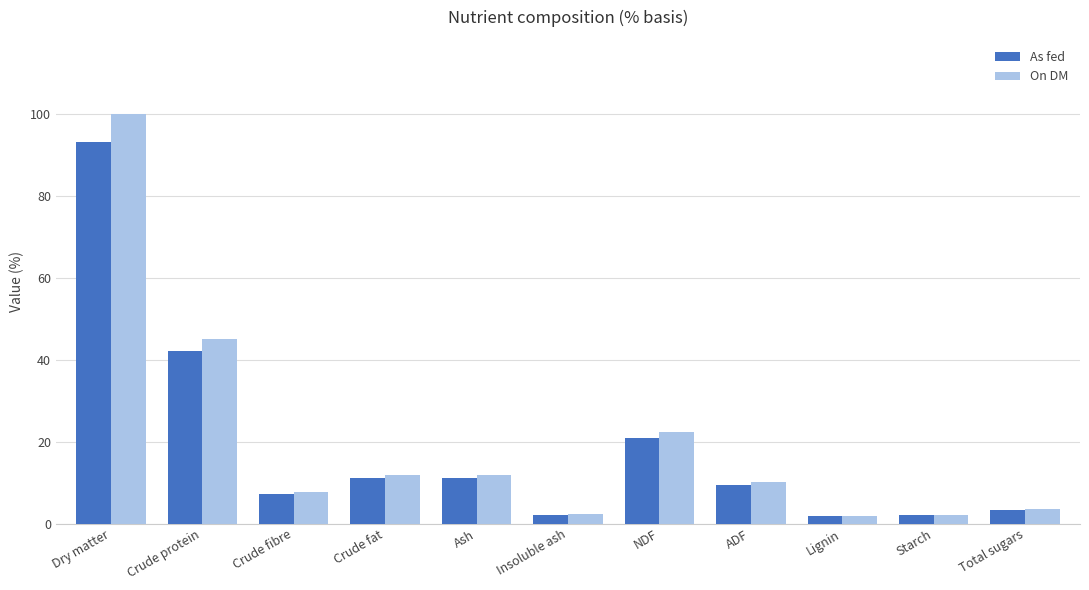

What is the difference between the highest and lowest values at Lignin?

0.1